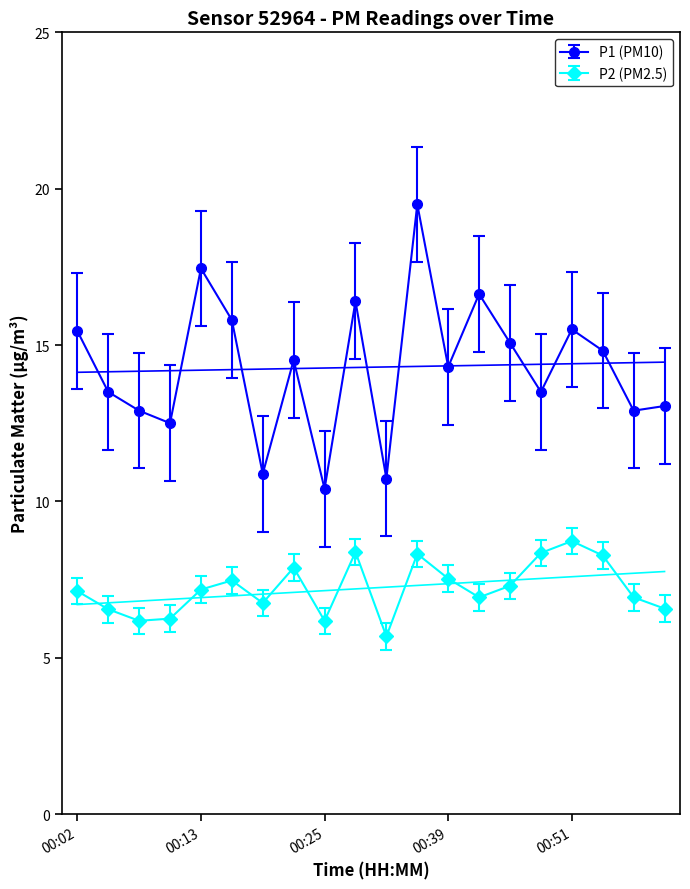

At which label does P2 first exceed 6?

00:02